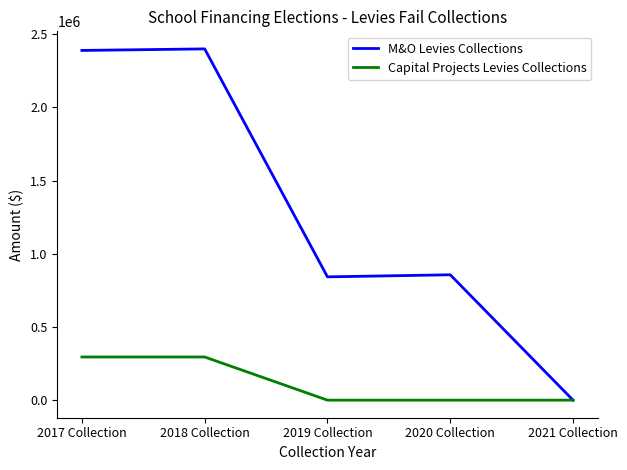

Where is M&O Levies Collections nearest to the value 1199872?

2020 Collection